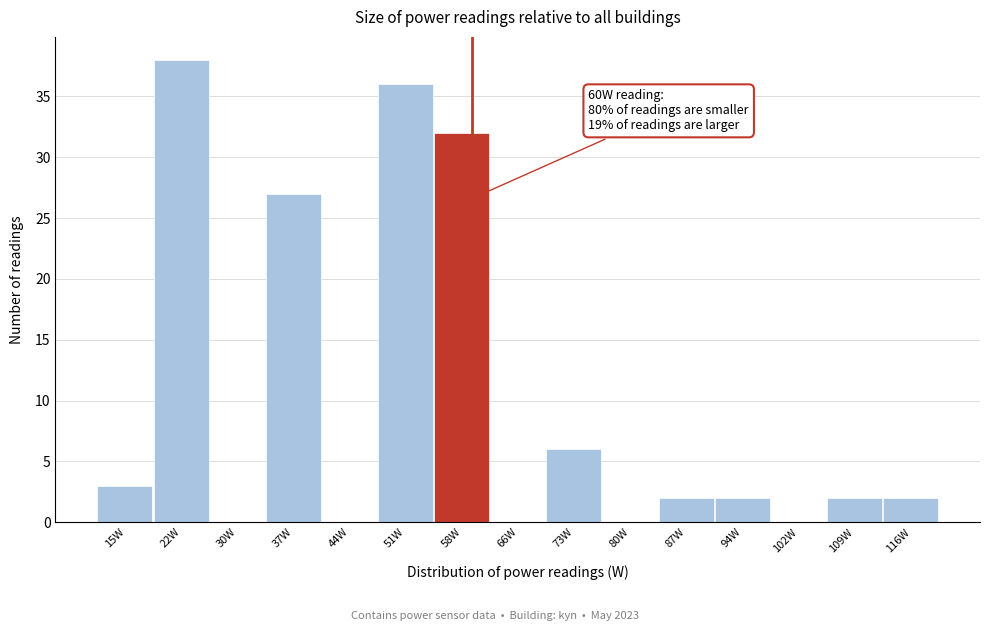

Which range on the x-axis has the tallest bar?

19.2 to 26.4